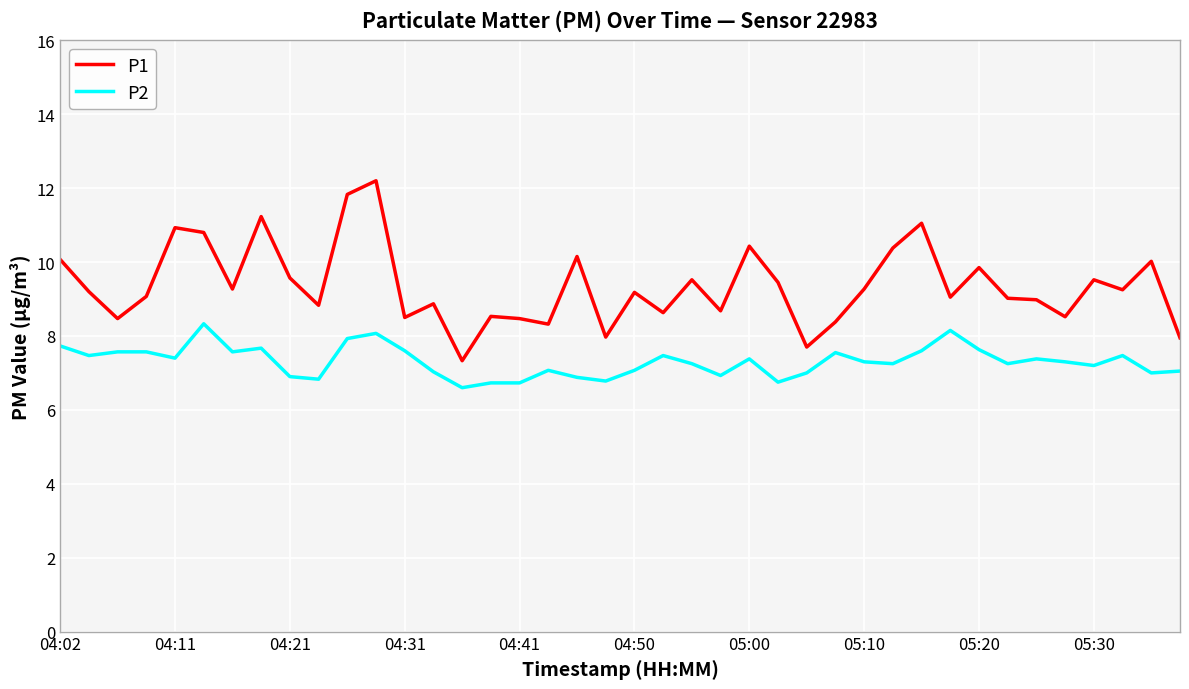

Which series has the widest spread of values?

P1